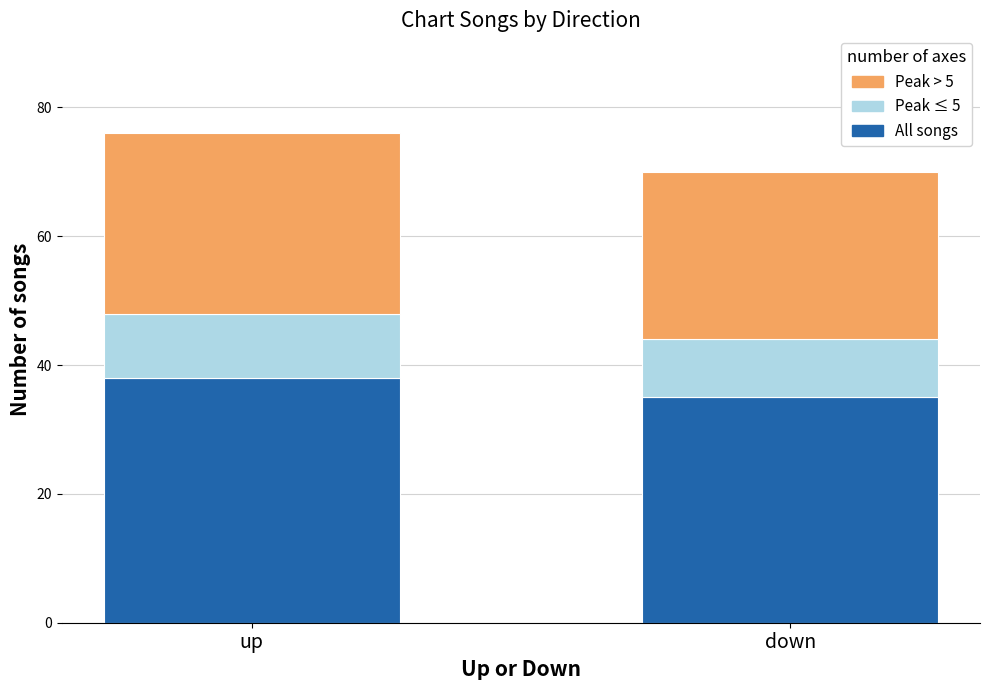

Are the bars horizontal?

No